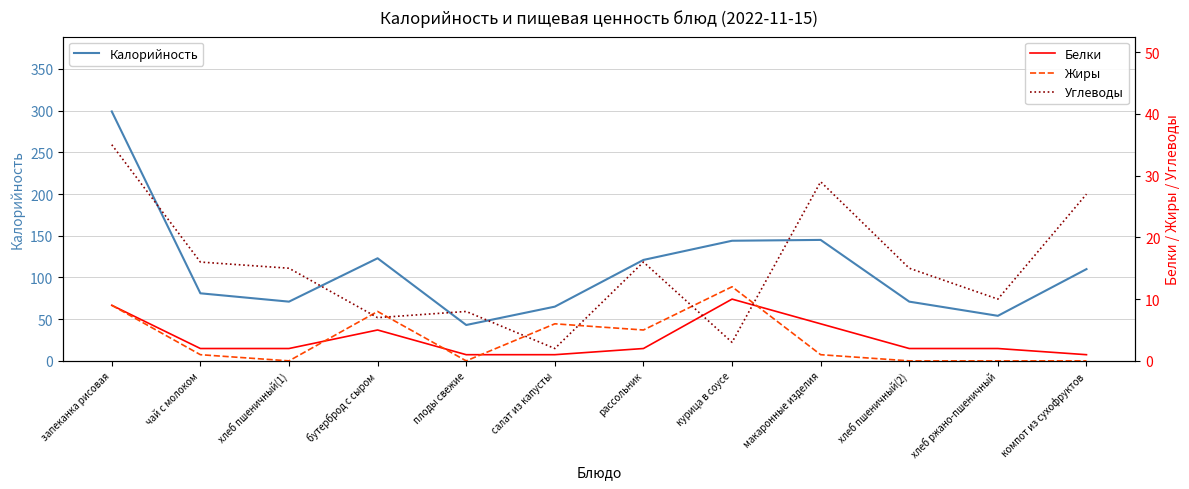

How many intersections are there between Жиры and Углеводы?

6